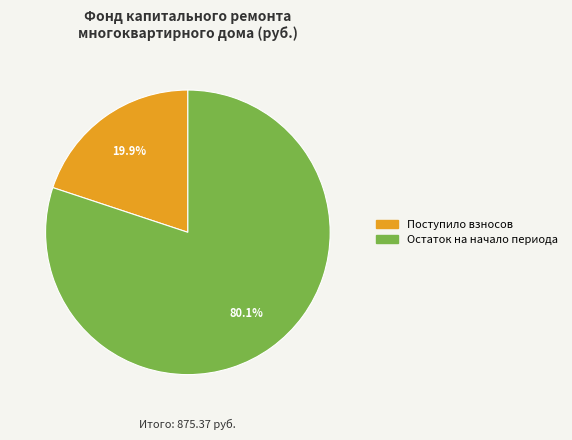

Is there any slice that represents more than half of the pie?

Yes